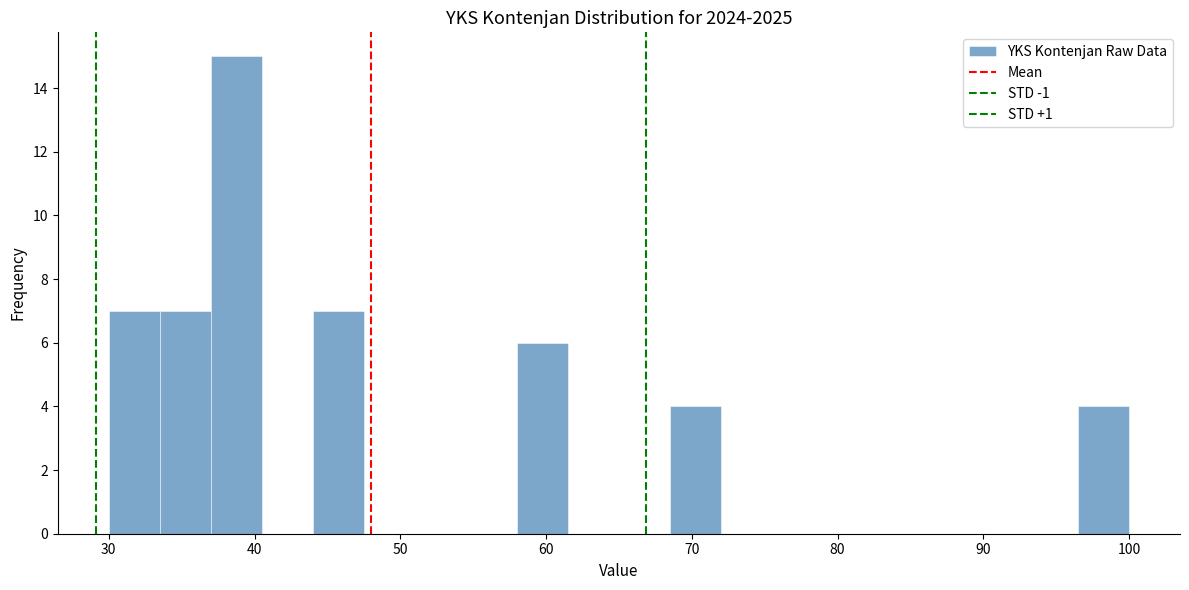

Around what value on the x-axis is the tallest bar? Give the approximate position of its centre, as read against the axis.

39